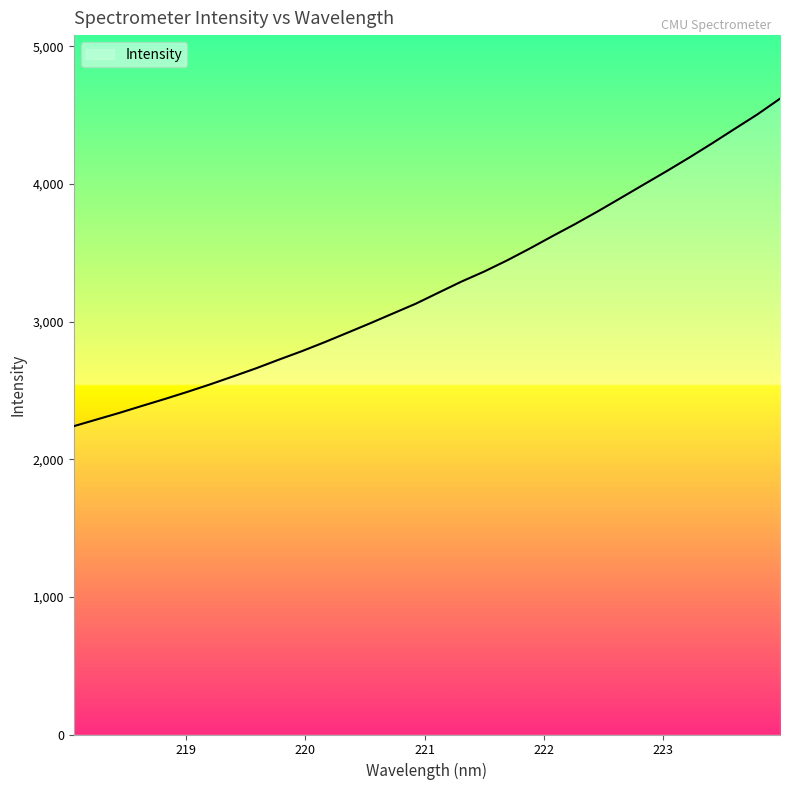

What is the minimum value shown in the chart?

2240.3